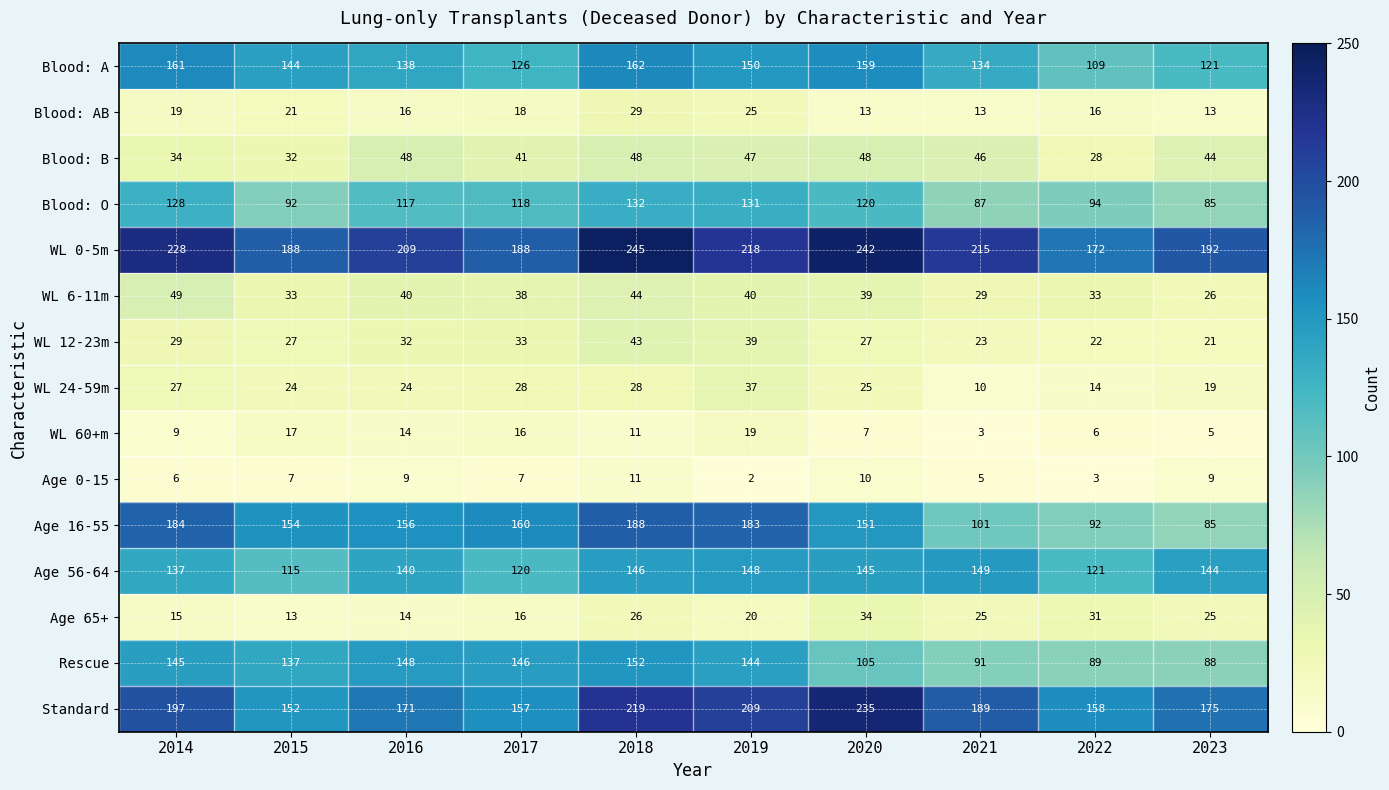

What is the total value across all series at 2021?

1120